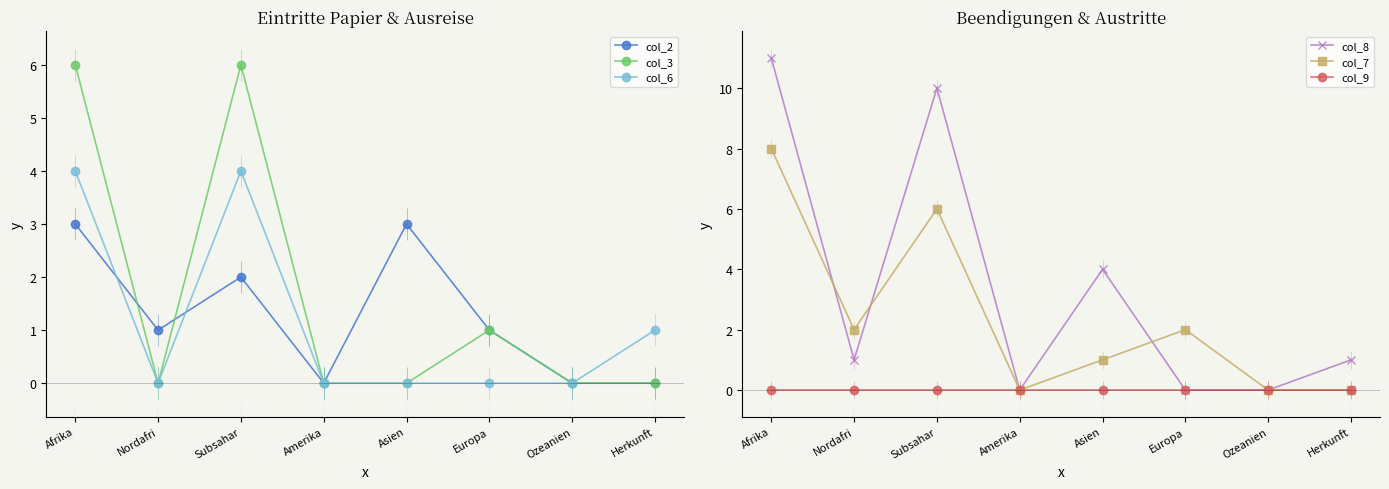

Does the chart have visible grid lines?

No